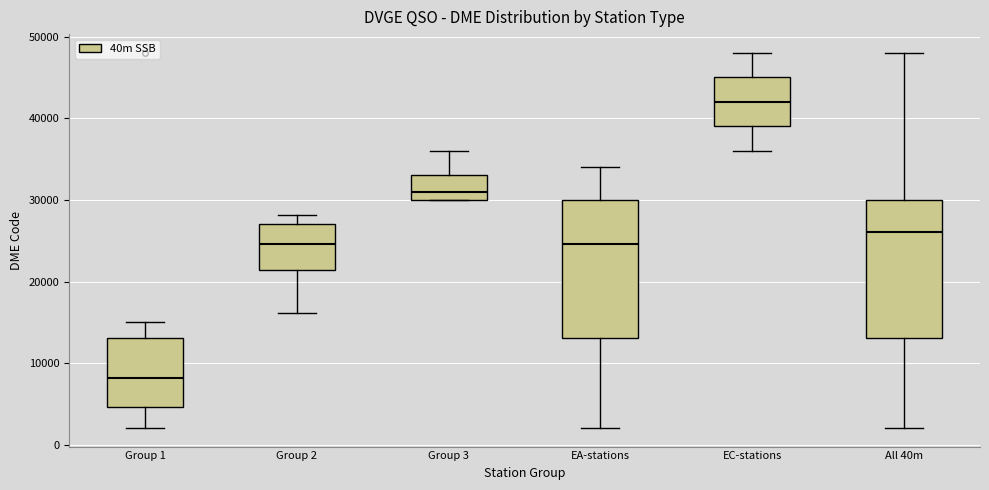

Where does the median line of the box for Group 2 sit on the y-axis? The values are not printed on the chart, so give them approximately, as read against the axis.

25000